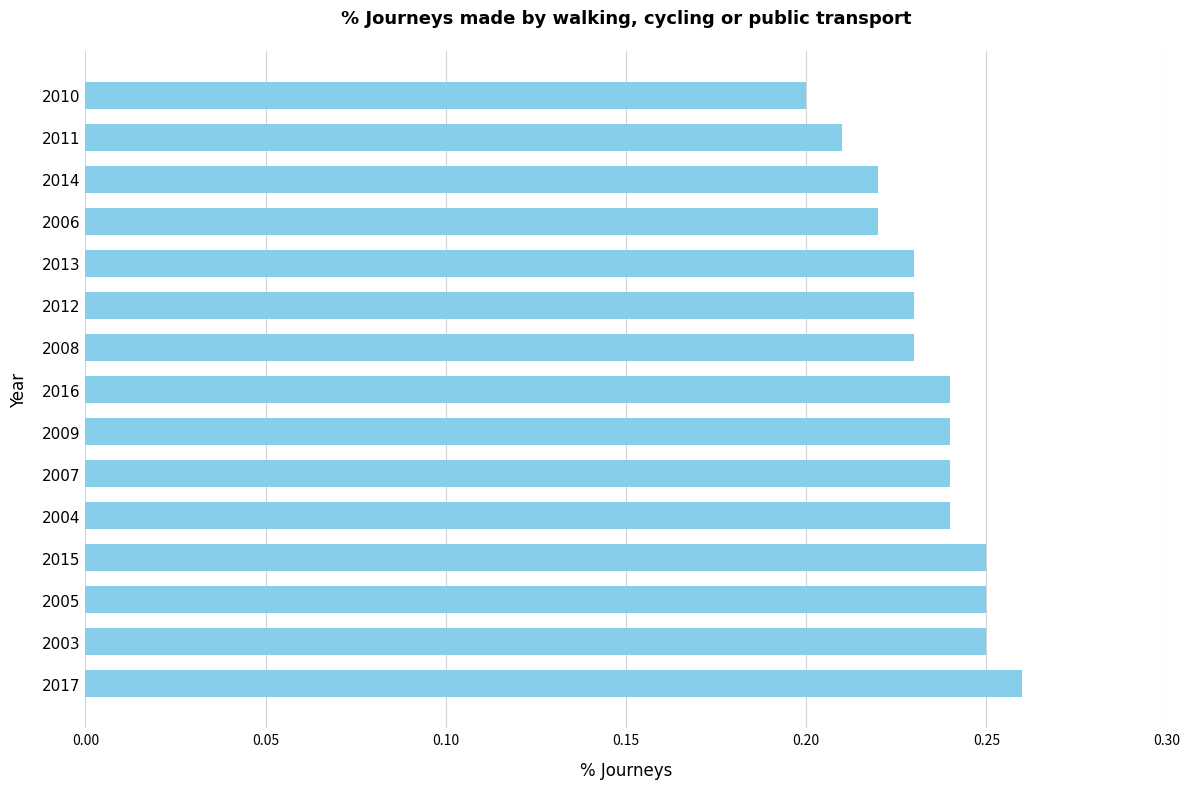

How many values are between 0 and 1?

15